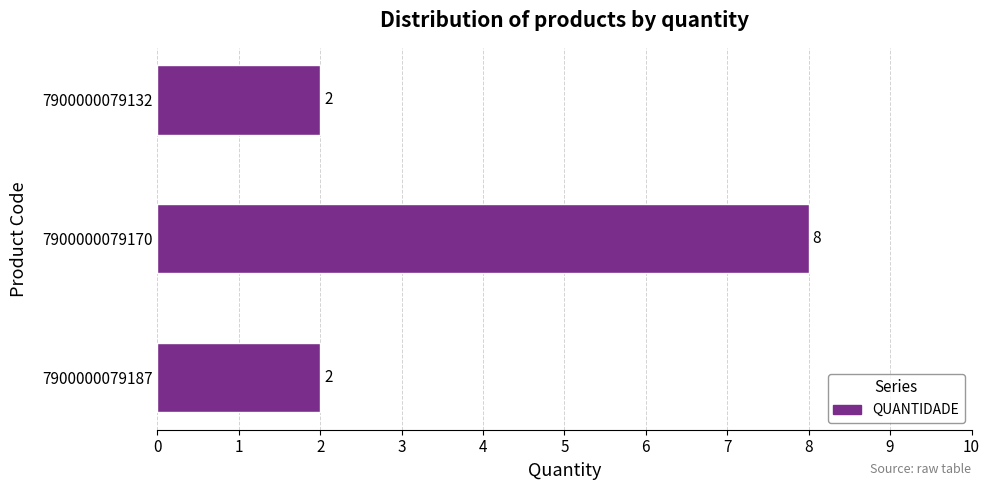

Which has a higher value, 7900000079187 or 7900000079170?

7900000079170